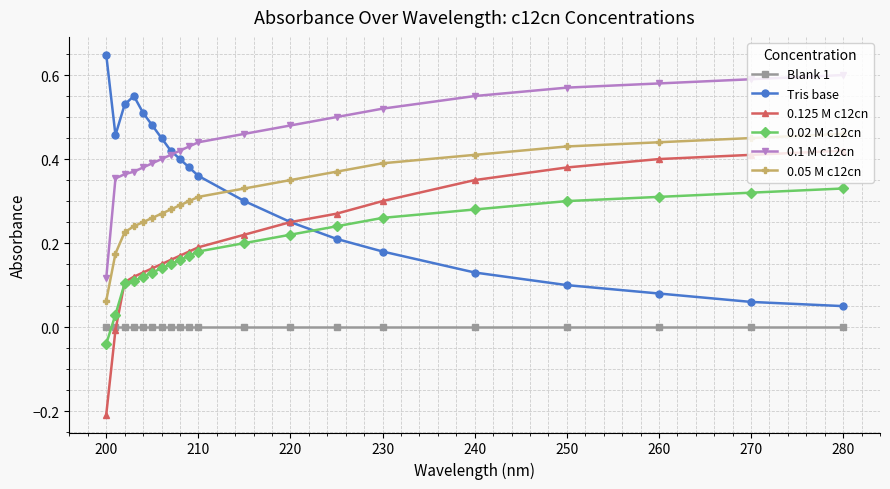

What are all the series names shown in the legend?

Blank 1, Tris base, 0.125 M c12cn, 0.02 M c12cn, 0.1 M c12cn, 0.05 M c12cn